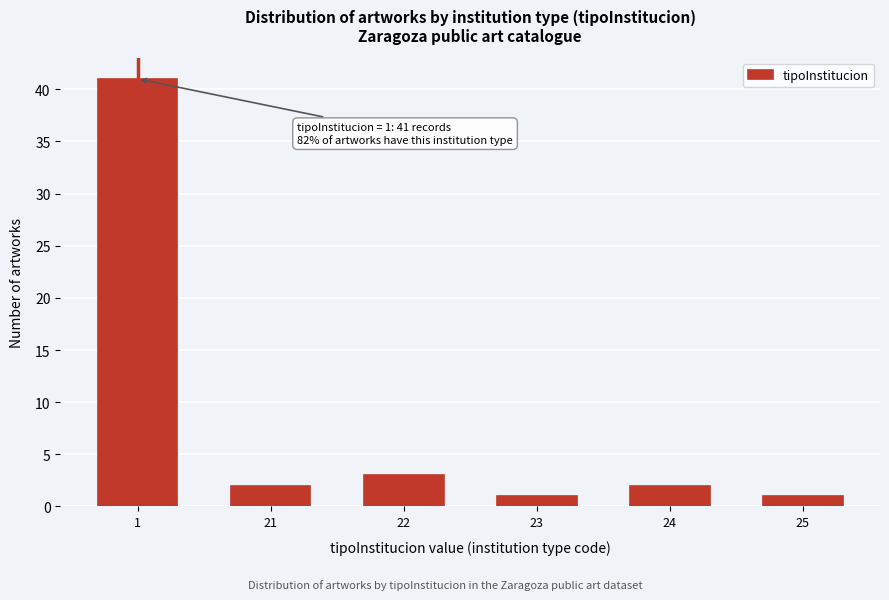

Reading right to left, what are all the values shown in this chart?

1	2	1	3	2	41